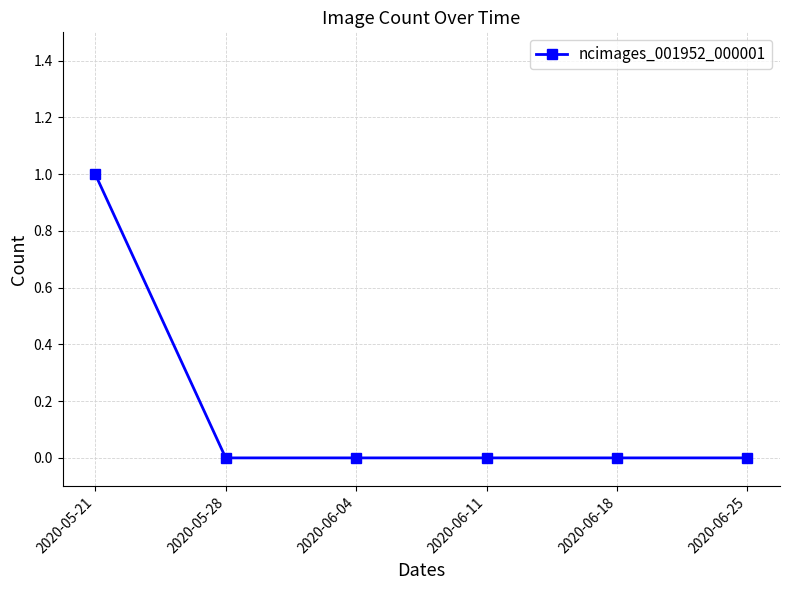

Which label corresponds to the largest value in the chart?

2020-05-21